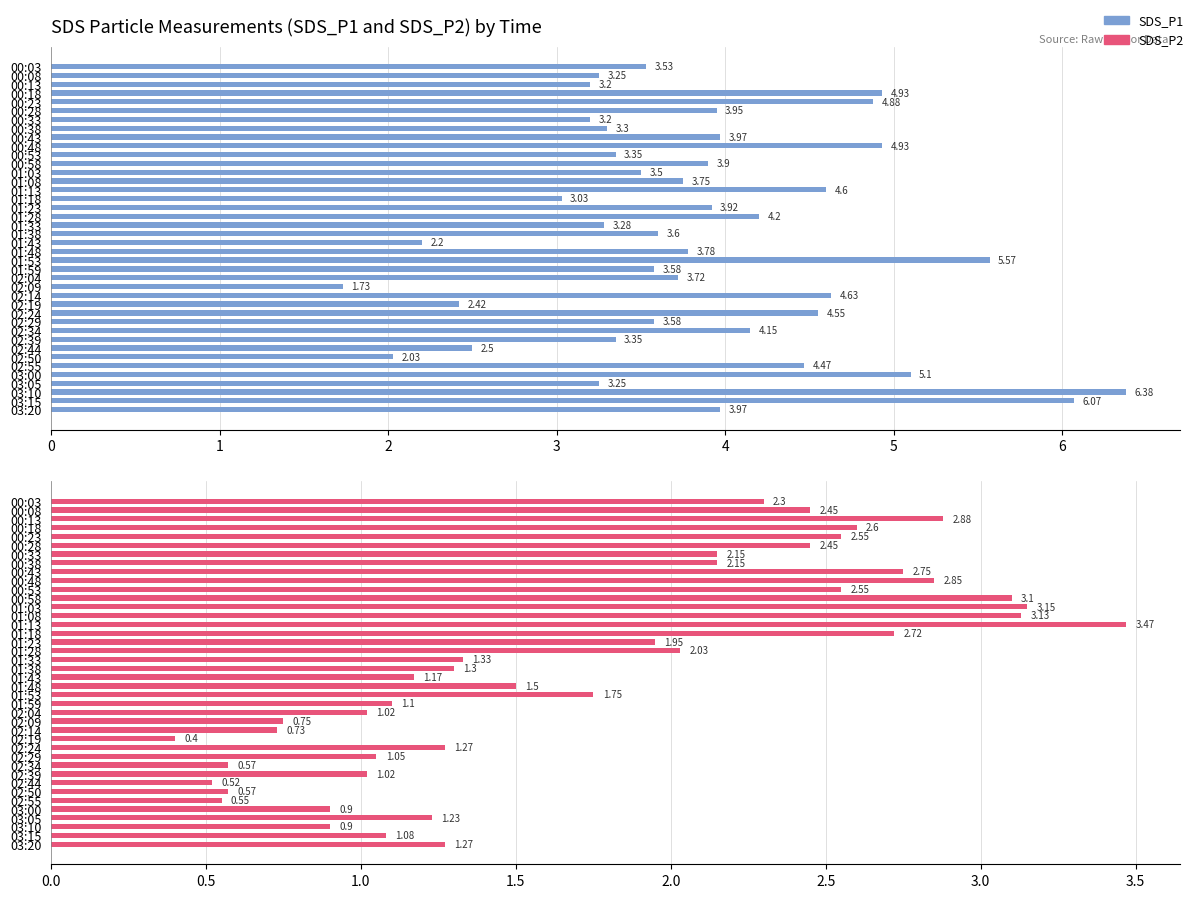

What is the highest value of the SDS_P1 series?

6.4